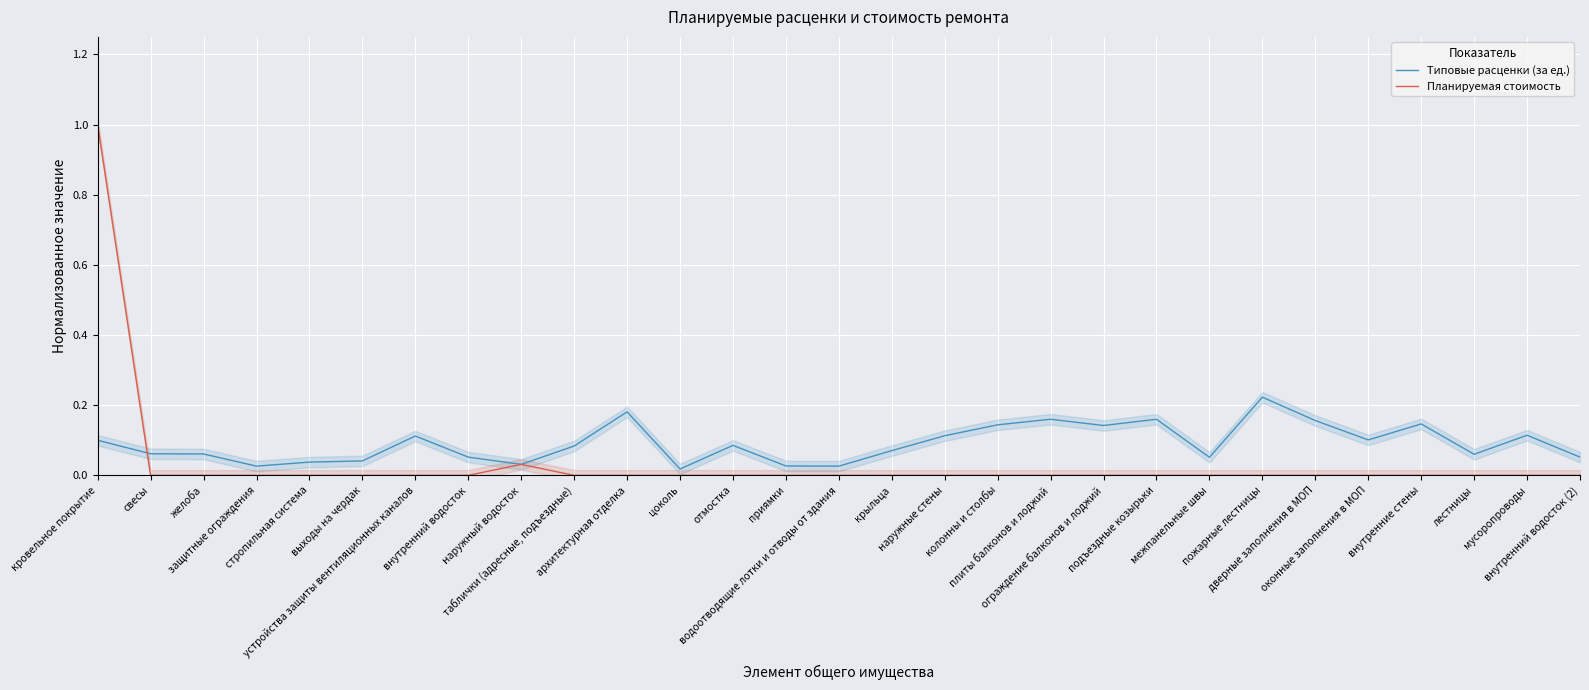

True or false: Типовые расценки (за ед.) and Планируемая стоимость cross at least once.

True